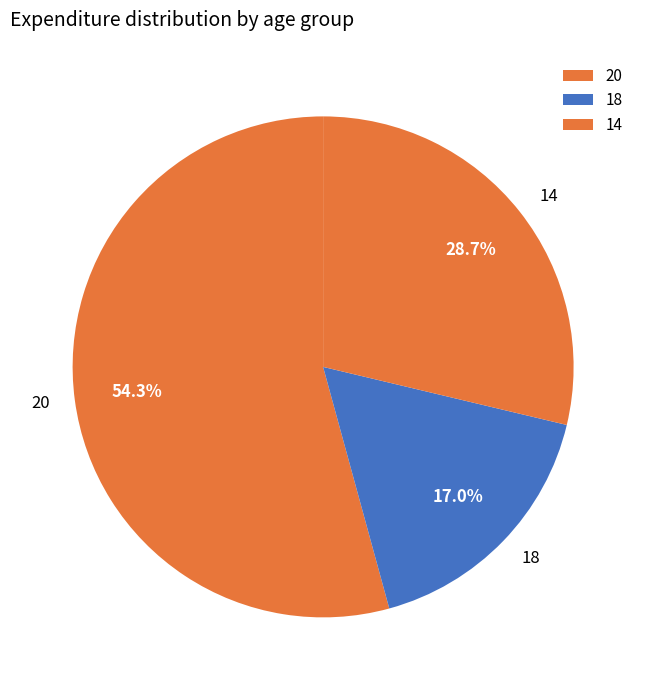

To the nearest percent, what is the difference between the 14 and 18 slice percentages?

12%